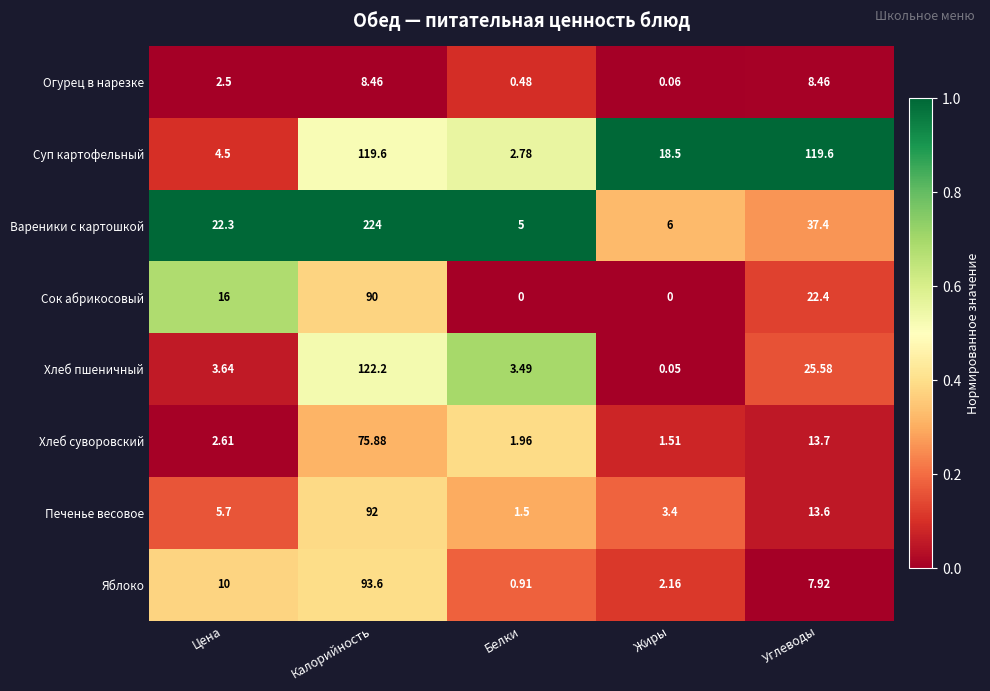

What is the difference between the highest and lowest values at Жиры?

18.5